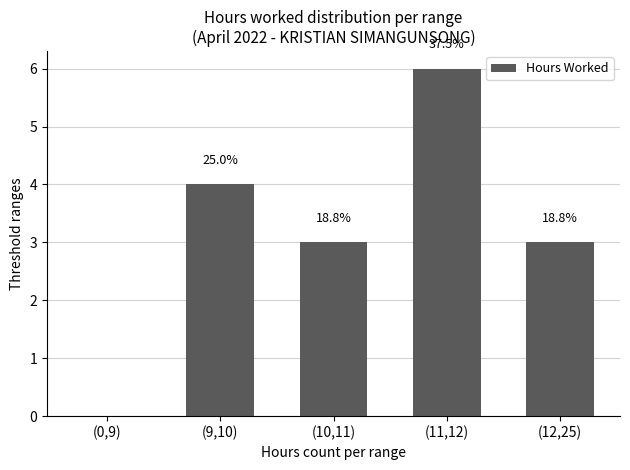

Reading left to right, what are all the values shown in this chart?

0	4	3	6	3